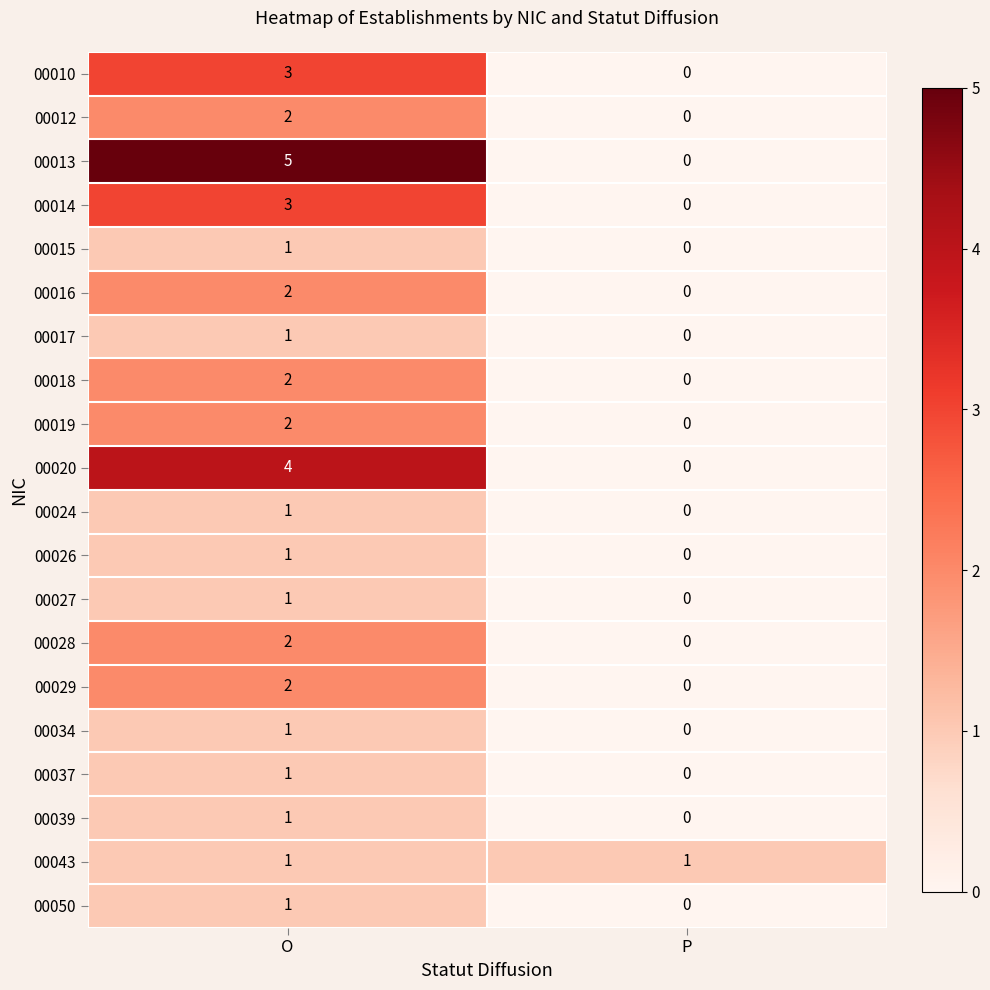

What is the difference between the highest and lowest values at O?

4